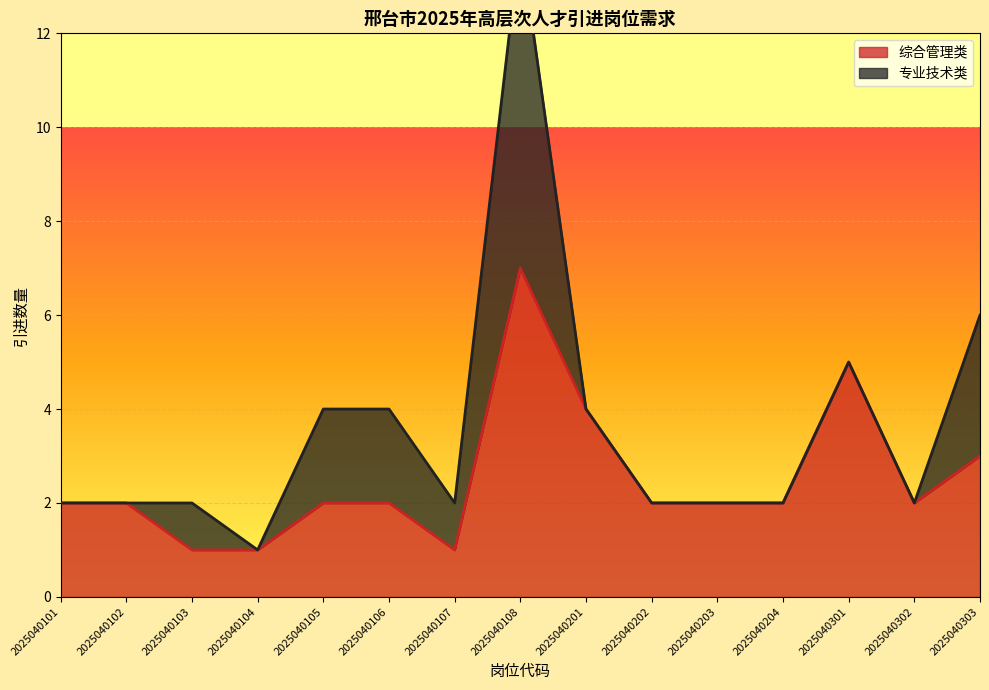

At which label does 综合管理类 reach its peak?

2025040108